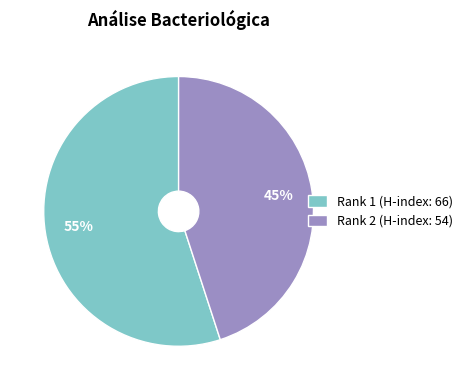

What percentage is the Rank 1 (H-index: 66) slice, to the nearest percent?

55%